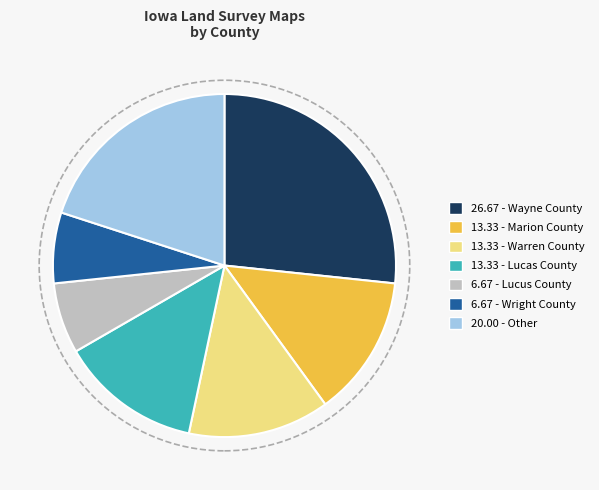

Does any single category account for the majority?

No